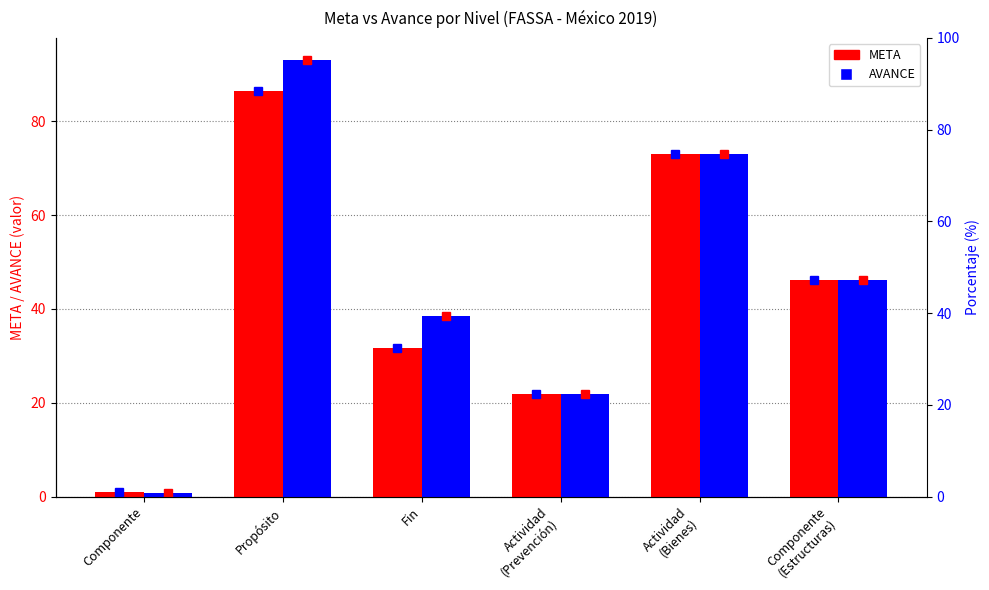

What is the value of the META bar at the 4th from the left?

21.8